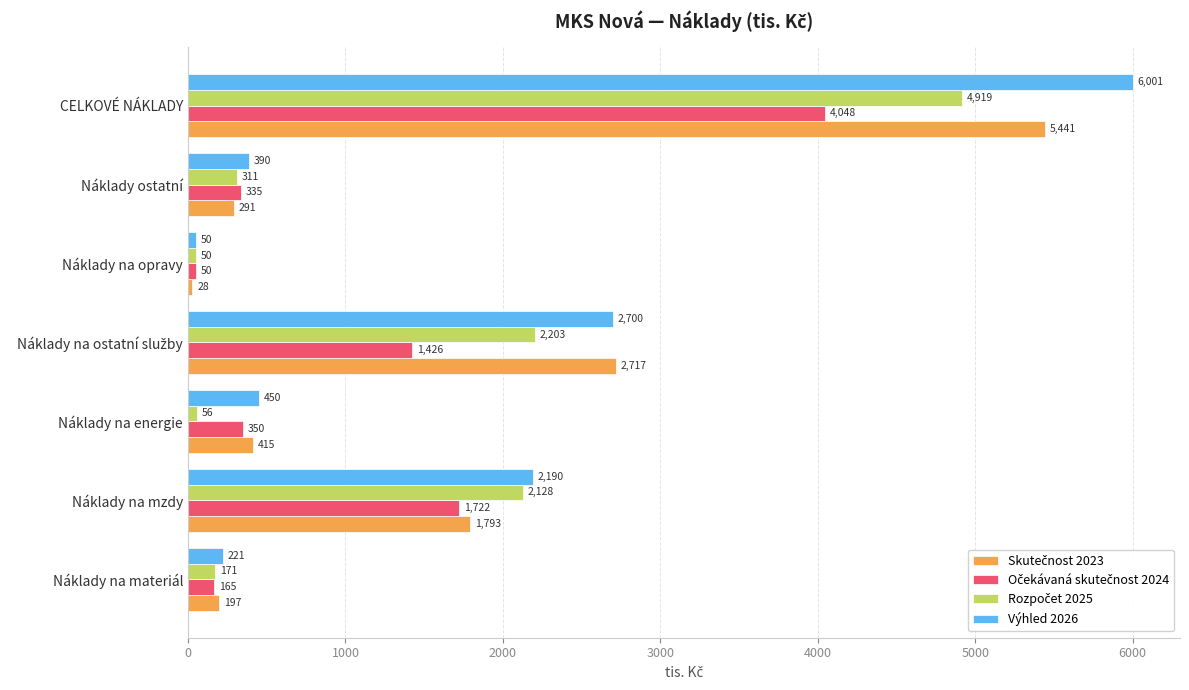

What is the greatest value displayed?

6001.0